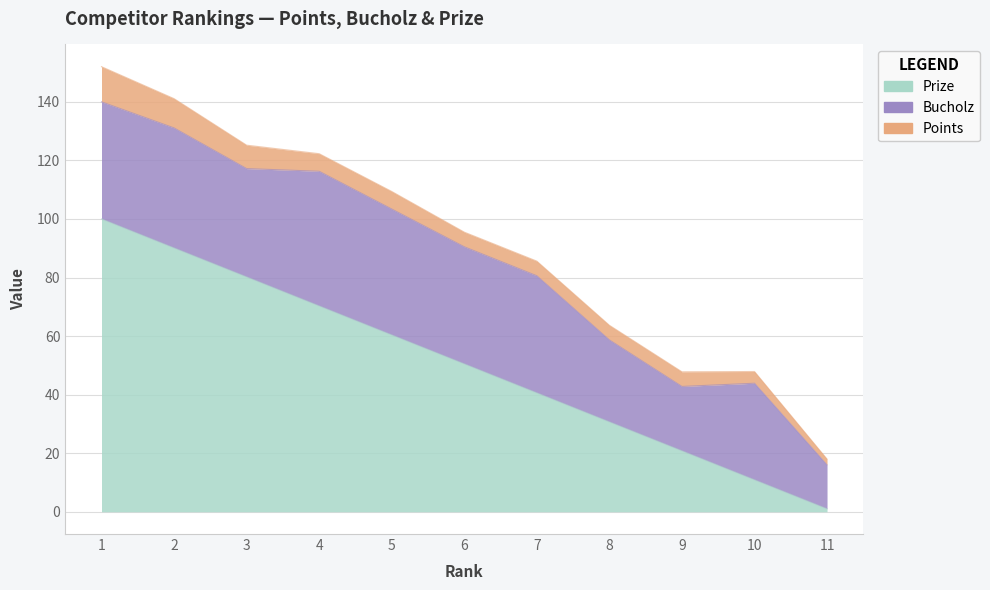

After their last crossing, which series has the higher values: Bucholz or Prize?

Bucholz